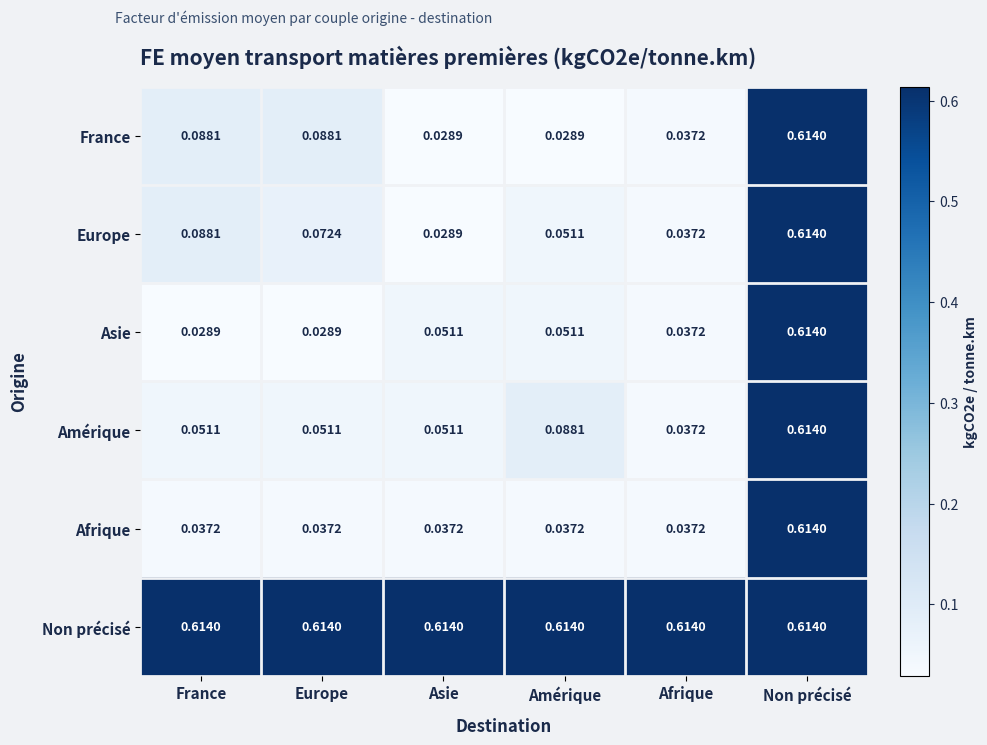

Between Europe and Amérique, which series saw the biggest shift?

France